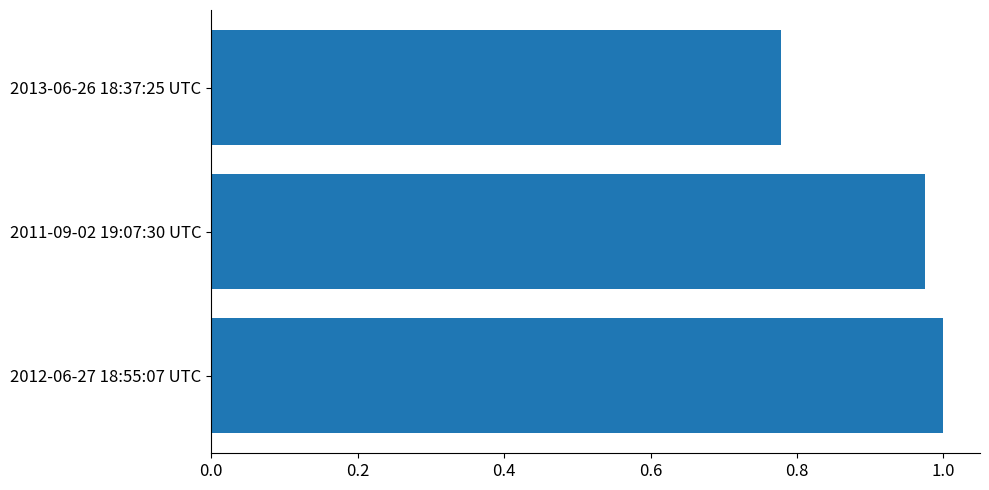

Is it true that the value at 2013-06-26 18:37:25 UTC is 1.2?

False